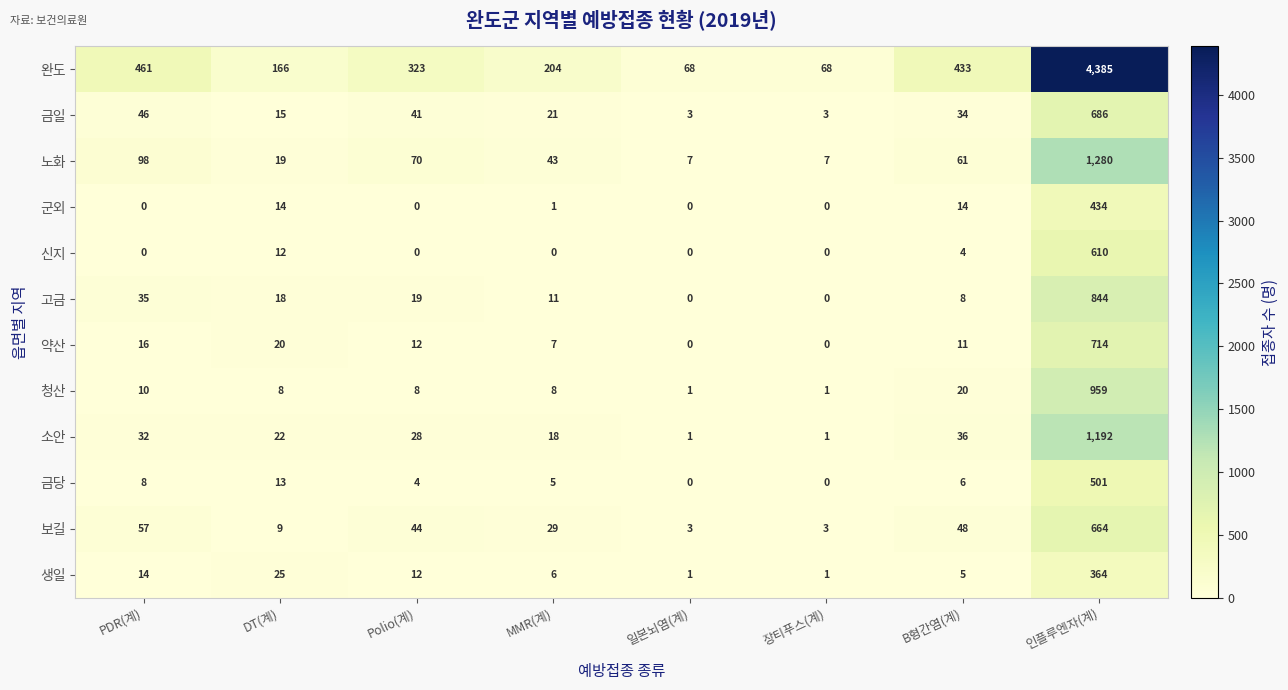

Between Polio(계) and 인플루엔자(계), which series saw the biggest shift?

완도